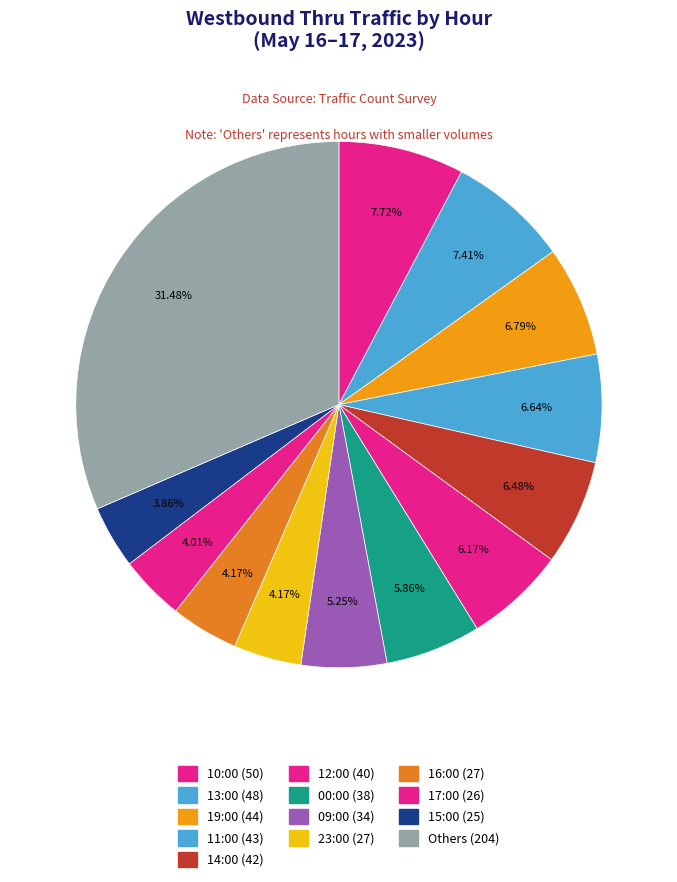

How many segments does this pie chart have?

13